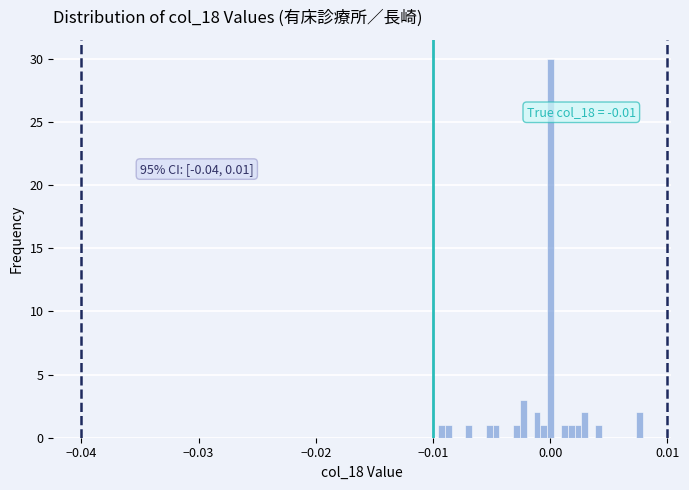

Read against the x-axis, roughly where is the centre of the tallest bar?

0.000